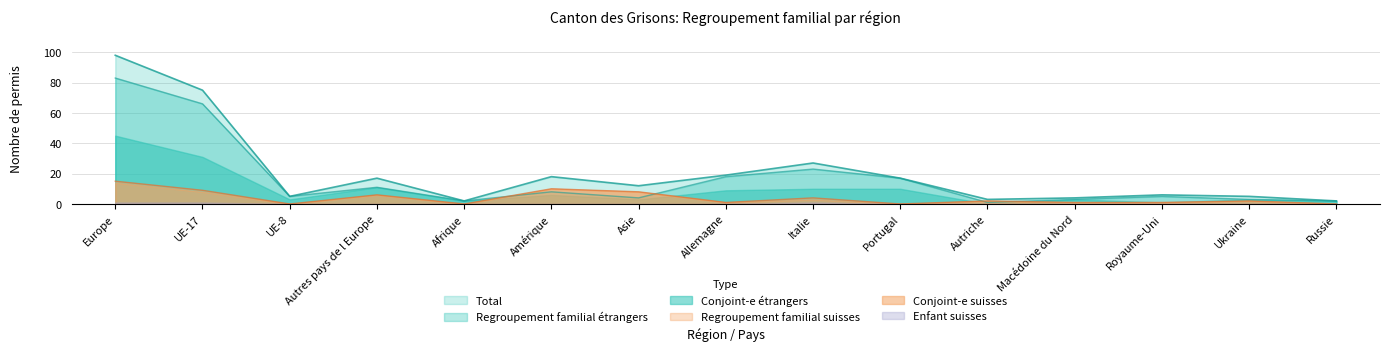

The Regroupement familial suisses series shows 2 at Italie. True or false?

False